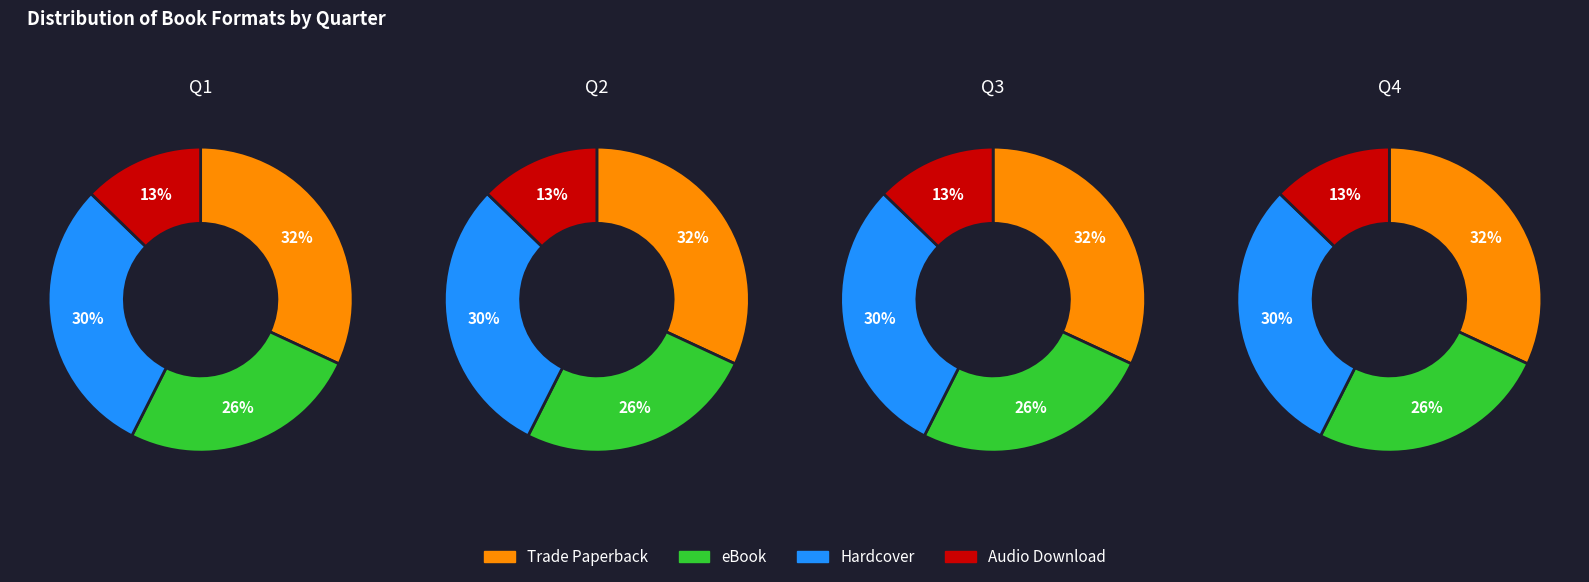

True or false: eBook accounts for 36% of the total.

False